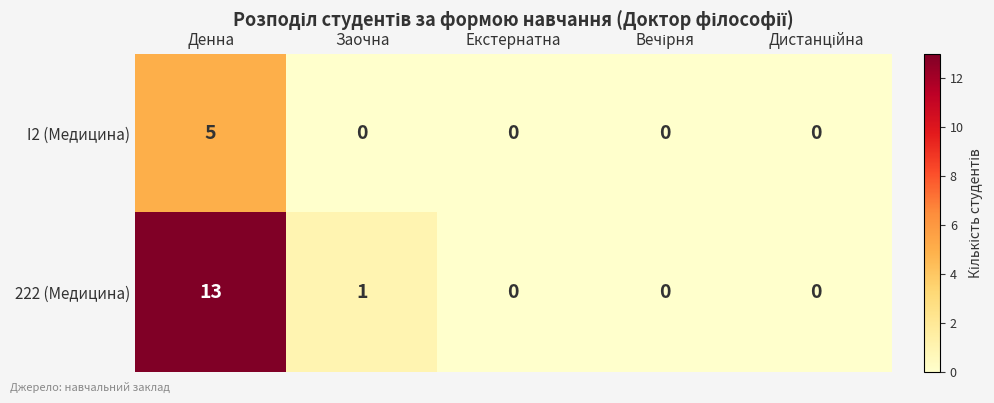

Which series has the widest spread of values?

222 (Медицина)